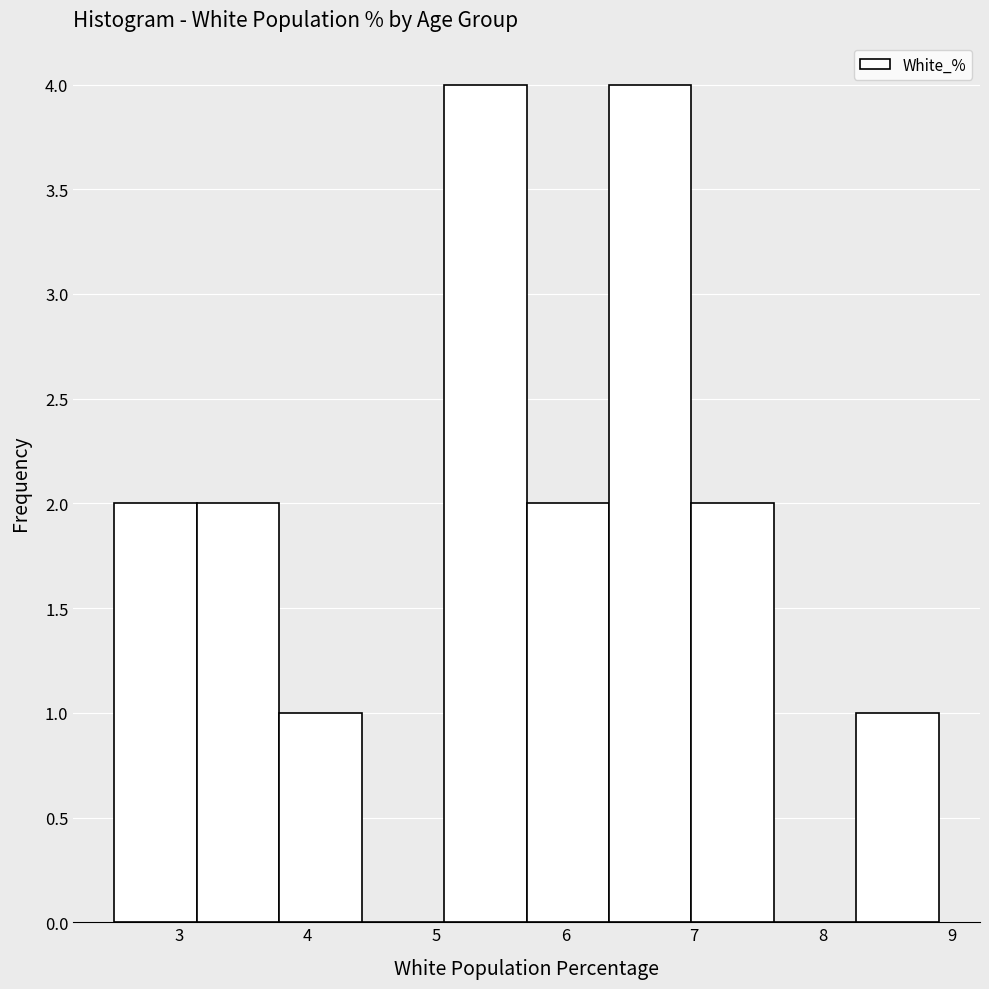

Reading left to right, transcribe this chart: for each bar, give the range it covers on the x-axis and its height. Neither the bar edges nor the heights are printed on the chart, so give them approximately, as read against the axes.

2.50 to 3.14: 2
3.14 to 3.78: 2
3.78 to 4.42: 1
4.42 to 5.06: 0
5.06 to 5.70: 4
5.70 to 6.34: 2
6.34 to 6.98: 4
6.98 to 7.62: 2
7.62 to 8.26: 0
8.26 to 8.90: 1